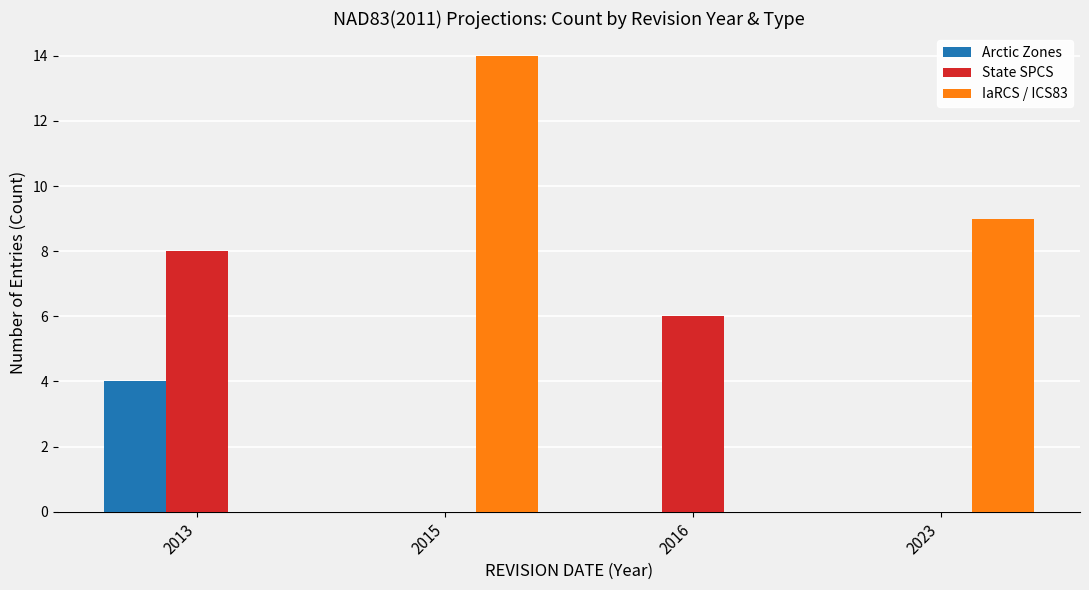

Is the value of IaRCS / ICS83 at 2023 greater than the value of State SPCS at 2015?

Yes